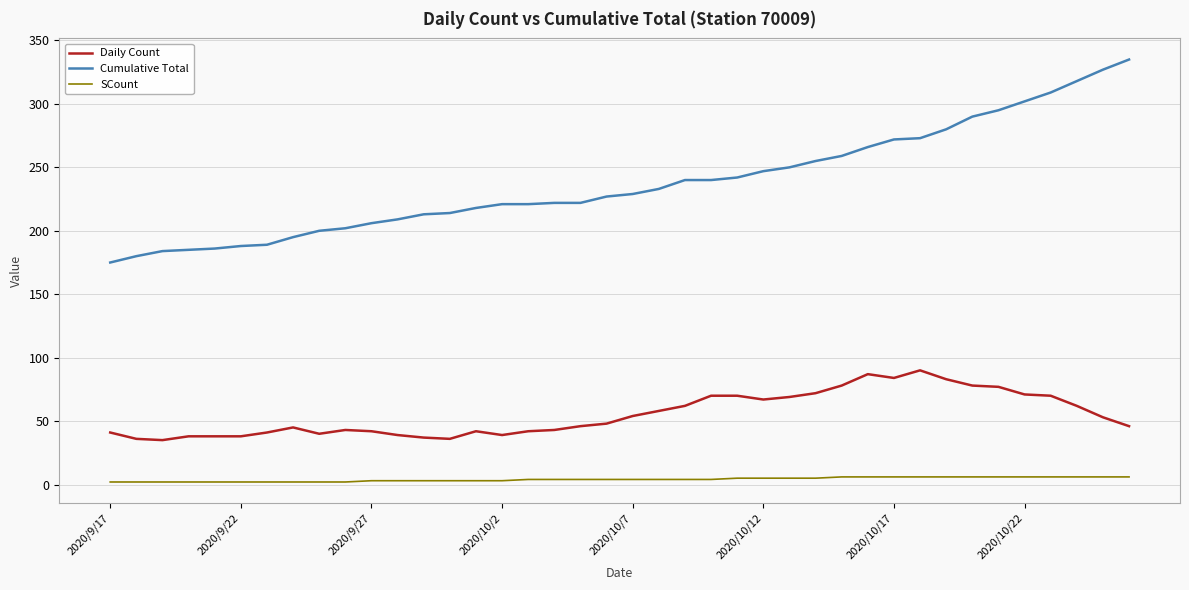

What is the maximum value shown in the chart?

335